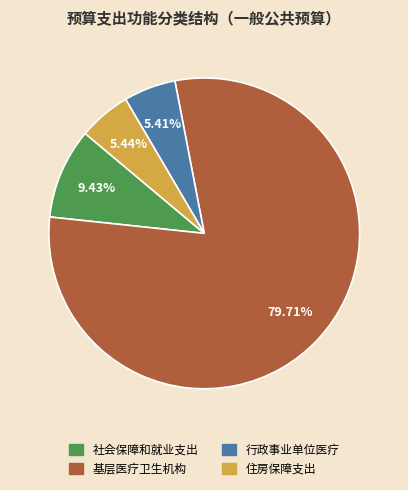

What is the largest slice in the pie chart?

基层医疗卫生机构